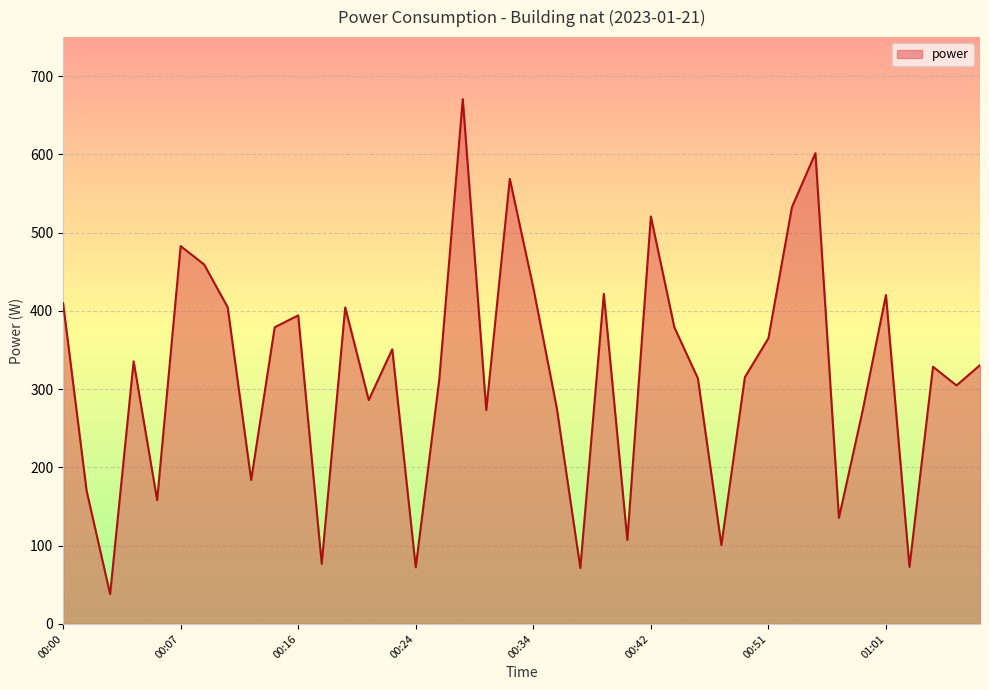

True or false: the data has more than 2 interior local peaks.

True